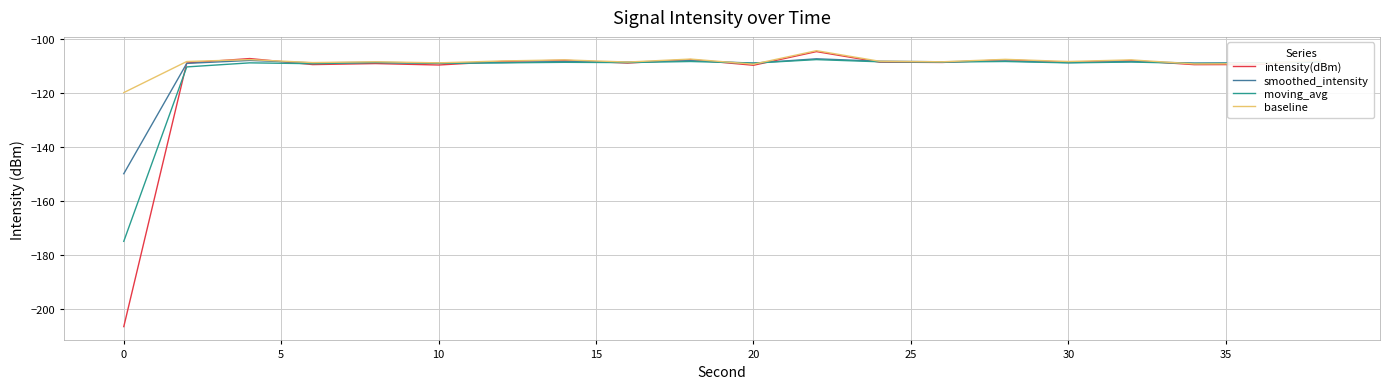

Does the chart have visible grid lines?

Yes